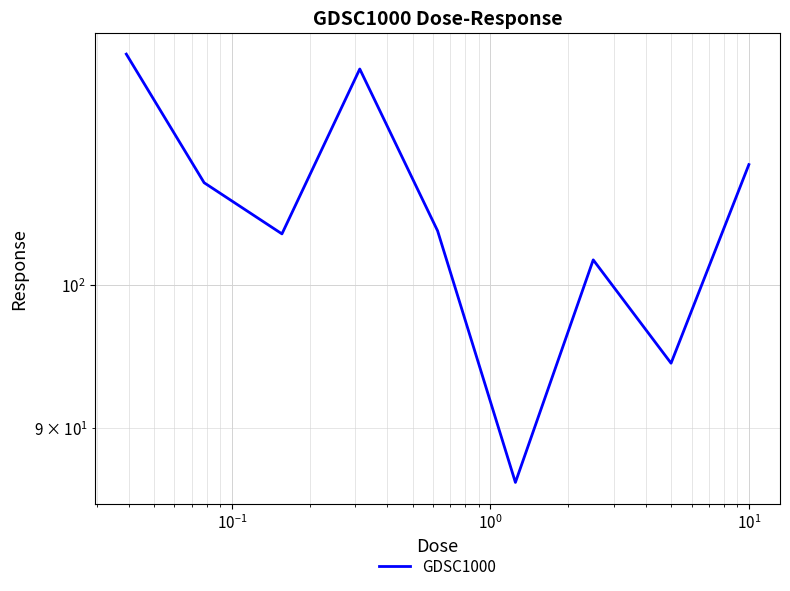

True or false: the data has more than 2 interior local peaks.

False